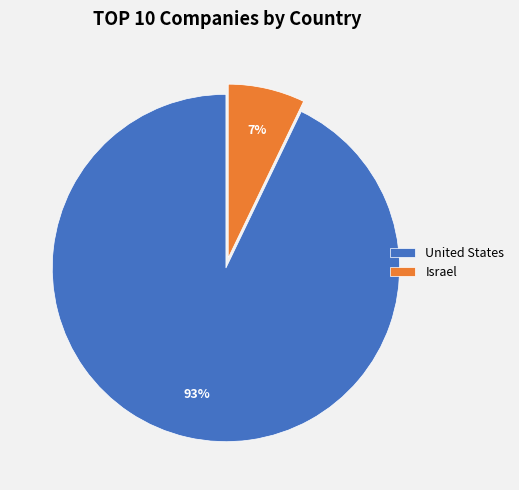

Does Israel account for over 50% of the chart?

No